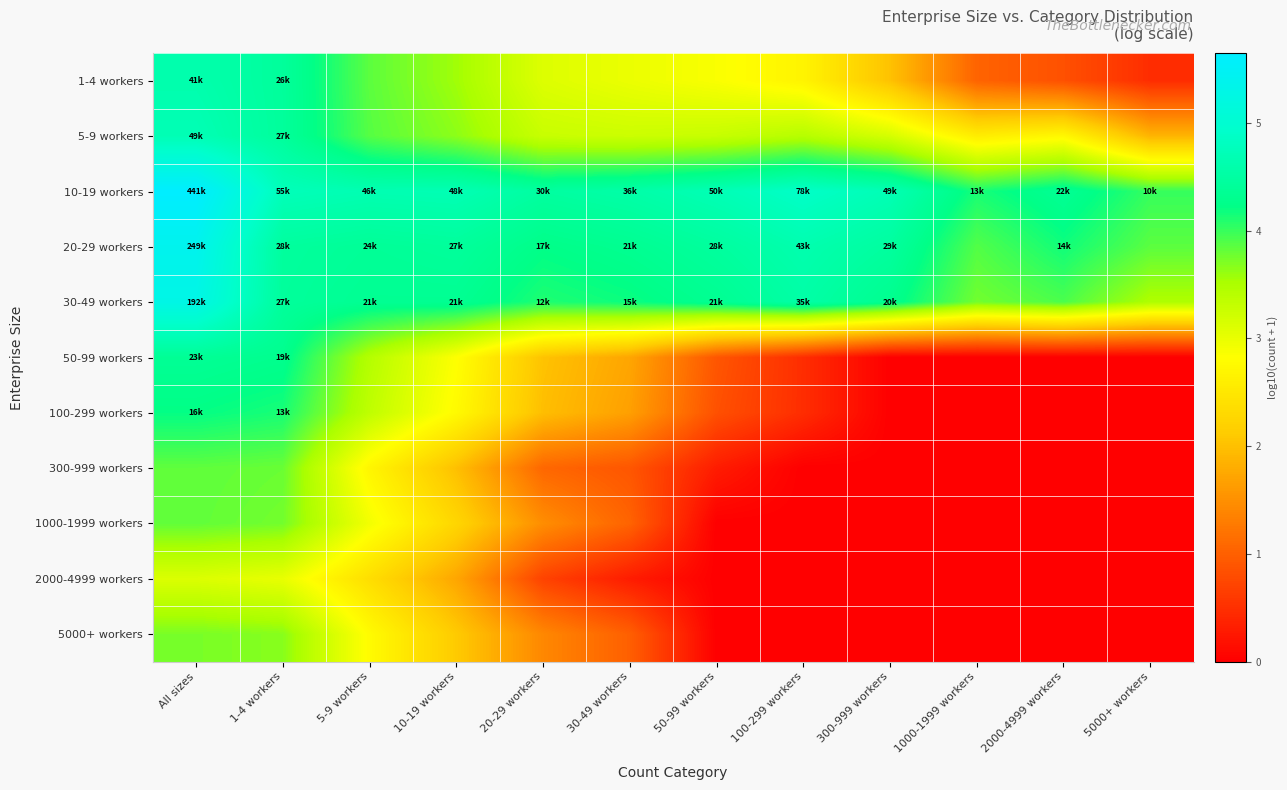

Reading right to left, what are all the values shown in this chart?

1-4 workers: 5000+ workers=0.5	2000-4999 workers=0.8	1000-1999 workers=1.0	300-999 workers=2.0	100-299 workers=2.7	50-99 workers=2.9	30-49 workers=3.0	20-29 workers=3.1	10-19 workers=3.6	5-9 workers=3.8	1-4 workers=4.4	All sizes=4.6
5-9 workers: 5000+ workers=1.9	2000-4999 workers=2.7	1000-1999 workers=2.6	300-999 workers=3.2	100-299 workers=3.4	50-99 workers=3.3	30-49 workers=3.2	20-29 workers=3.3	10-19 workers=3.6	5-9 workers=3.9	1-4 workers=4.4	All sizes=4.7
10-19 workers: 5000+ workers=4.0	2000-4999 workers=4.4	1000-1999 workers=4.1	300-999 workers=4.7	100-299 workers=4.9	50-99 workers=4.7	30-49 workers=4.6	20-29 workers=4.5	10-19 workers=4.7	5-9 workers=4.7	1-4 workers=4.7	All sizes=5.6
20-29 workers: 5000+ workers=3.9	2000-4999 workers=4.2	1000-1999 workers=3.9	300-999 workers=4.5	100-299 workers=4.6	50-99 workers=4.5	30-49 workers=4.3	20-29 workers=4.2	10-19 workers=4.4	5-9 workers=4.4	1-4 workers=4.5	All sizes=5.4
30-49 workers: 5000+ workers=3.5	2000-4999 workers=3.9	1000-1999 workers=3.8	300-999 workers=4.3	100-299 workers=4.5	50-99 workers=4.3	30-49 workers=4.2	20-29 workers=4.1	10-19 workers=4.3	5-9 workers=4.3	1-4 workers=4.4	All sizes=5.3
50-99 workers: 5000+ workers=0.0	2000-4999 workers=0.0	1000-1999 workers=0.0	300-999 workers=0.0	100-299 workers=0.5	50-99 workers=0.9	30-49 workers=1.7	20-29 workers=2.0	10-19 workers=2.8	5-9 workers=3.4	1-4 workers=4.3	All sizes=4.4
100-299 workers: 5000+ workers=0.0	2000-4999 workers=0.0	1000-1999 workers=0.0	300-999 workers=0.0	100-299 workers=0.5	50-99 workers=0.8	30-49 workers=1.7	20-29 workers=2.0	10-19 workers=2.8	5-9 workers=3.4	1-4 workers=4.1	All sizes=4.2
300-999 workers: 5000+ workers=0.0	2000-4999 workers=0.0	1000-1999 workers=0.0	300-999 workers=0.0	100-299 workers=0.0	50-99 workers=0.3	30-49 workers=0.9	20-29 workers=1.1	10-19 workers=2.0	5-9 workers=2.7	1-4 workers=3.8	All sizes=3.8
1000-1999 workers: 5000+ workers=0.0	2000-4999 workers=0.0	1000-1999 workers=0.0	300-999 workers=0.0	100-299 workers=0.0	50-99 workers=0.0	30-49 workers=1.0	20-29 workers=1.5	10-19 workers=2.3	5-9 workers=2.9	1-4 workers=3.8	All sizes=3.8
2000-4999 workers: 5000+ workers=0.0	2000-4999 workers=0.0	1000-1999 workers=0.0	300-999 workers=0.0	100-299 workers=0.0	50-99 workers=0.0	30-49 workers=0.3	20-29 workers=0.7	10-19 workers=1.7	5-9 workers=2.4	1-4 workers=3.0	All sizes=3.1
5000+ workers: 5000+ workers=0.0	2000-4999 workers=0.0	1000-1999 workers=0.0	300-999 workers=0.0	100-299 workers=0.0	50-99 workers=0.0	30-49 workers=1.0	20-29 workers=1.4	10-19 workers=2.1	5-9 workers=2.8	1-4 workers=3.7	All sizes=3.7